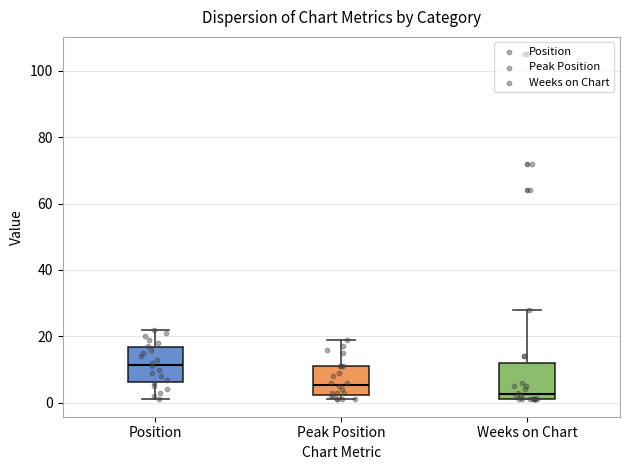

Which box has the highest median line?

Position